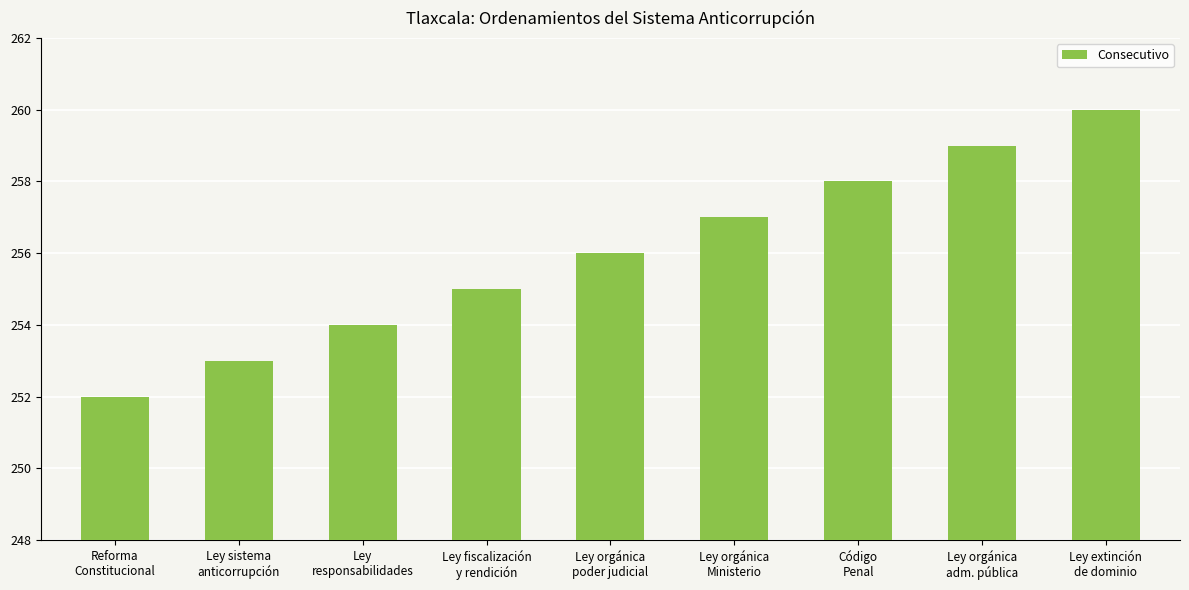

Reading left to right, list all the values displayed in this chart.

252	253	254	255	256	257	258	259	260